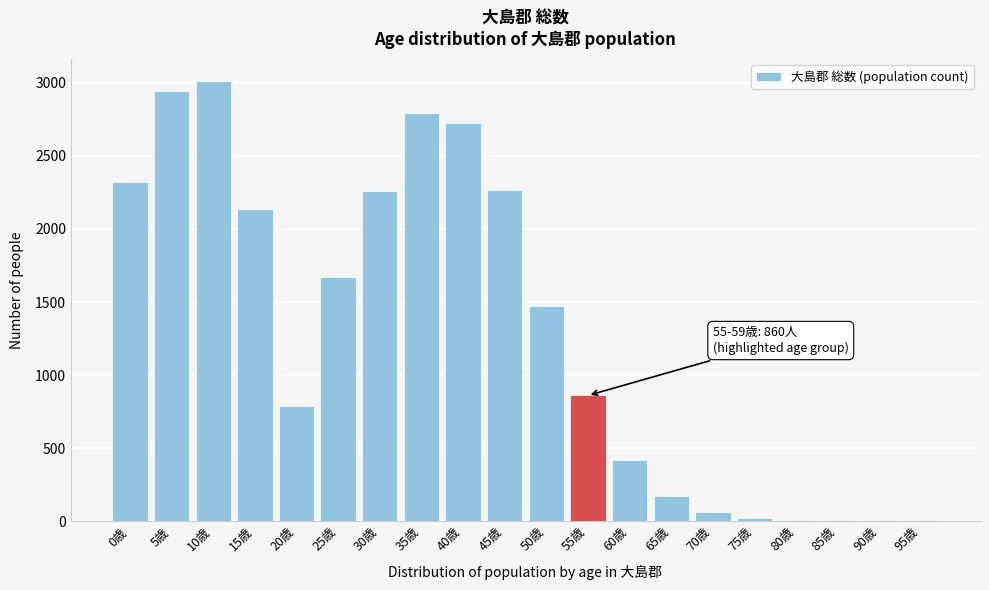

Is it true that the value at 20歳 is 789?

True